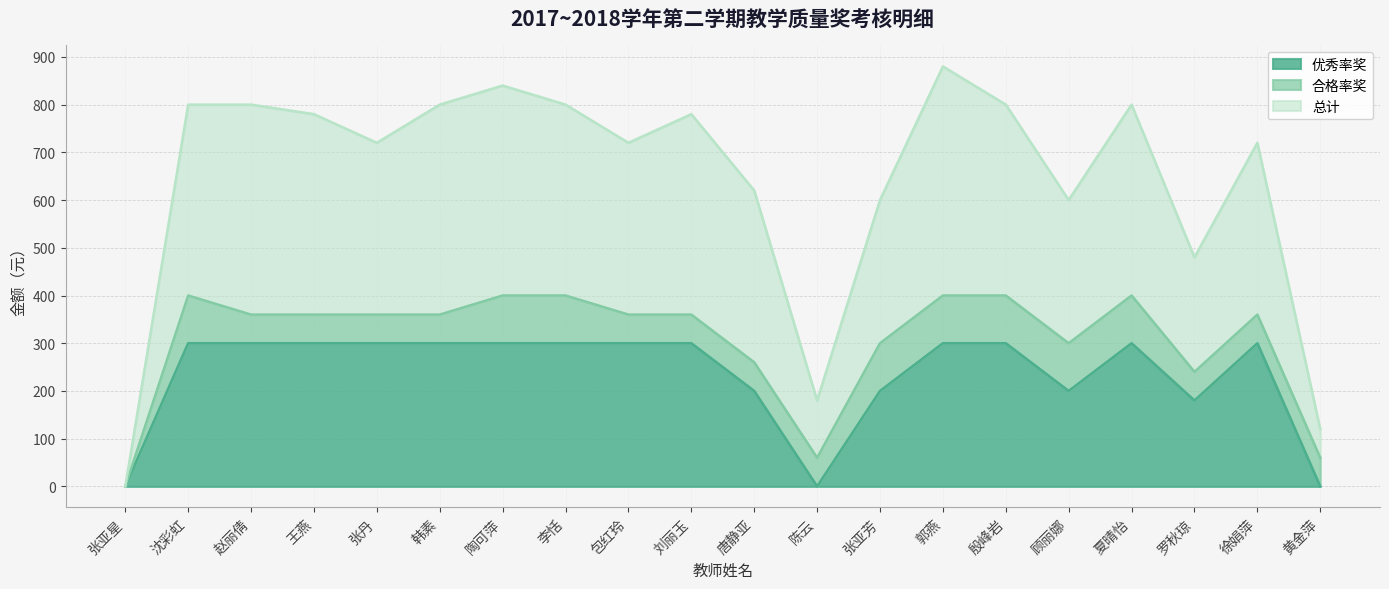

True or false: 优秀率奖 has a value of -90 at 陈云.

False